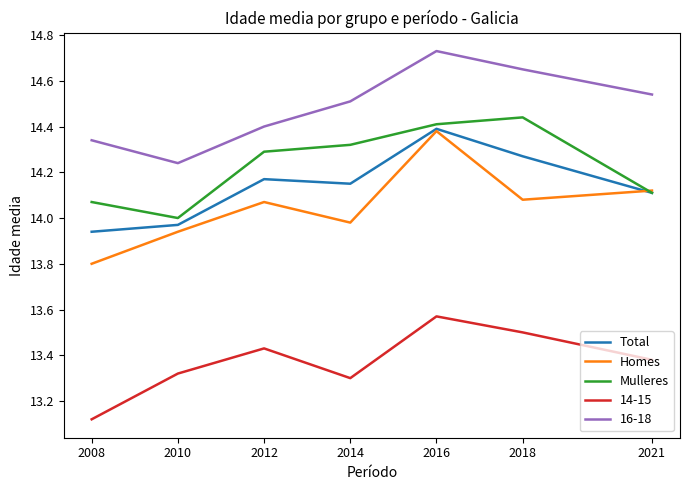

Is it true that Mulleres equals 14.4 at 2018?

True